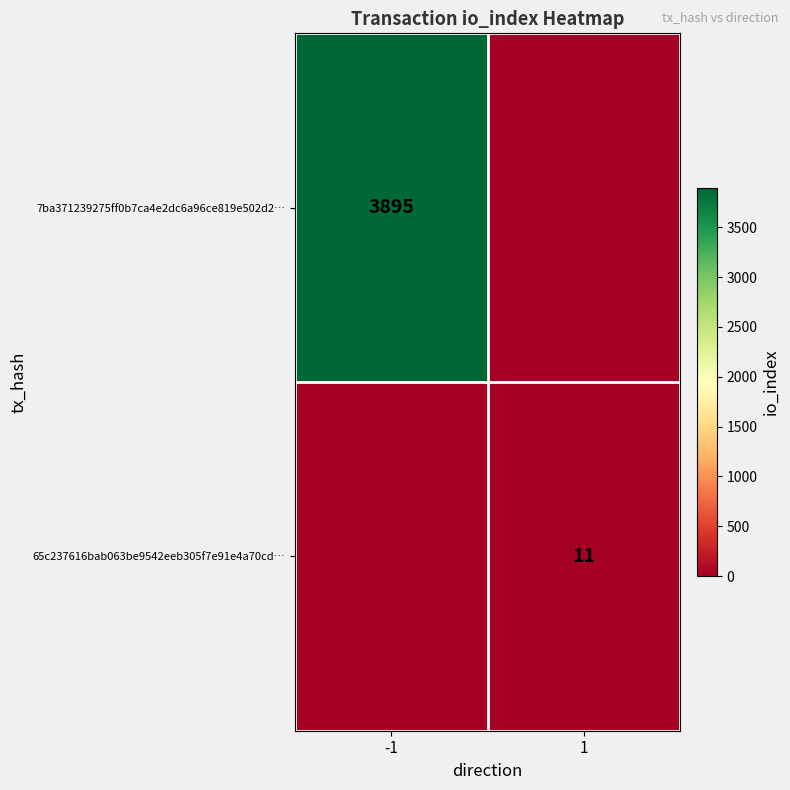

Is it true that 7ba371239275ff0b7ca4e2dc6a96ce819e502d2… equals 5586 at -1?

False